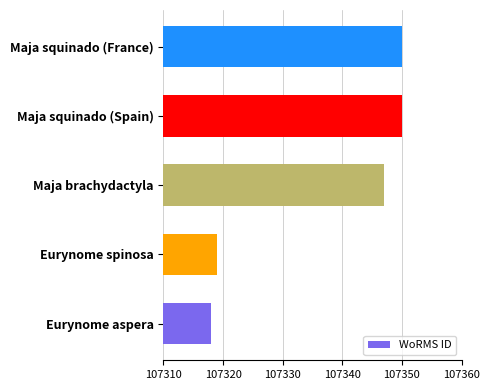

How many values are below 107347?

2